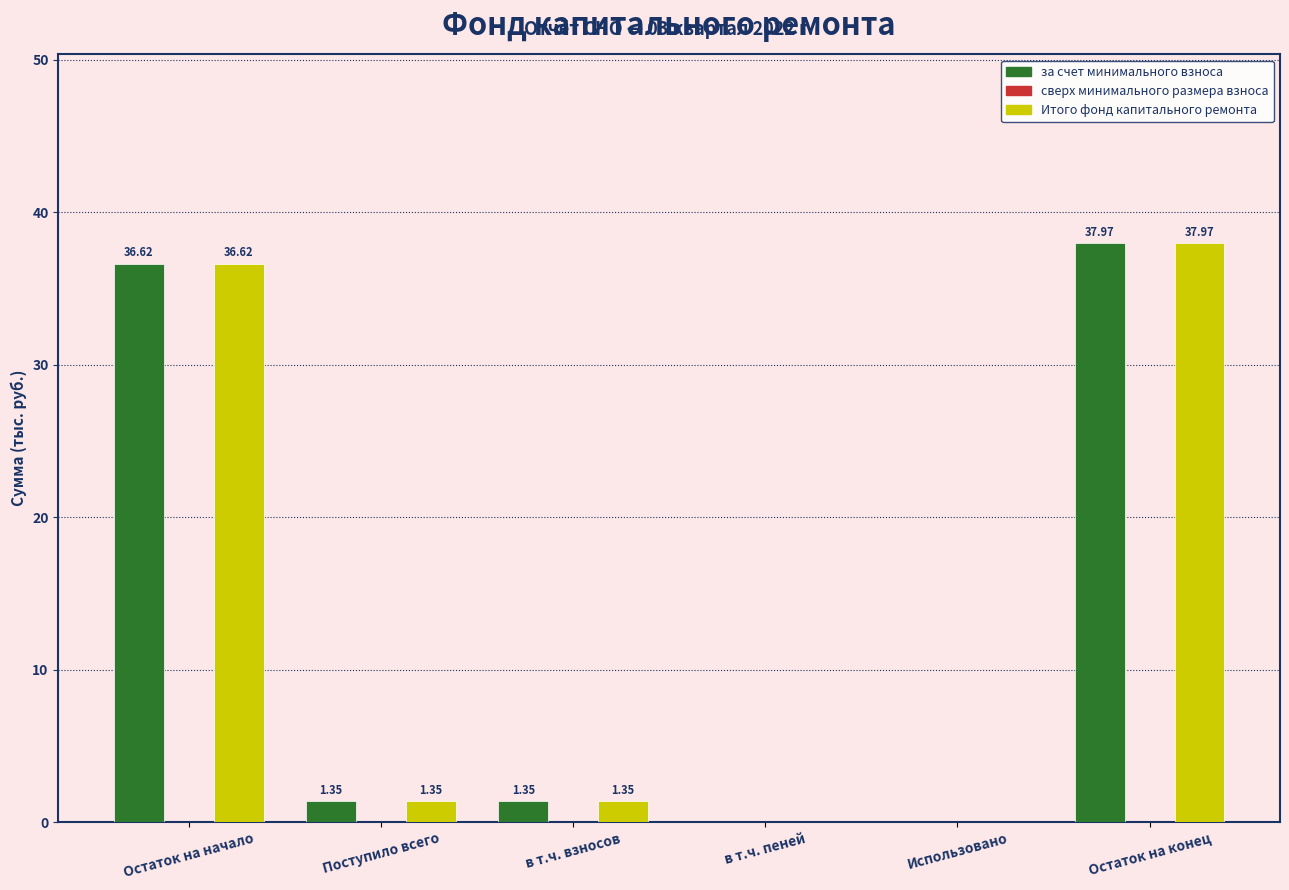

At which category does the chart reach its peak across all series?

Остаток на конец